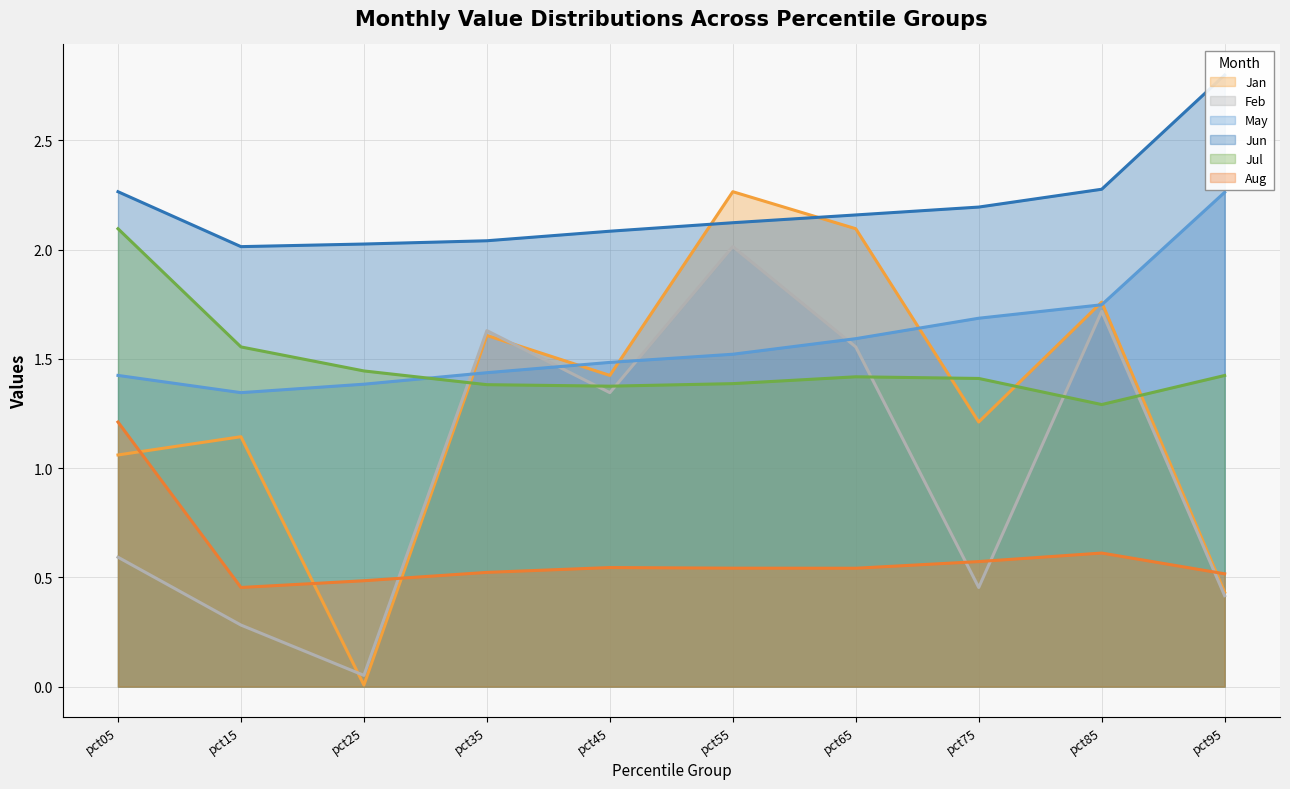

Which has a higher value, pct45 or pct75?

pct45